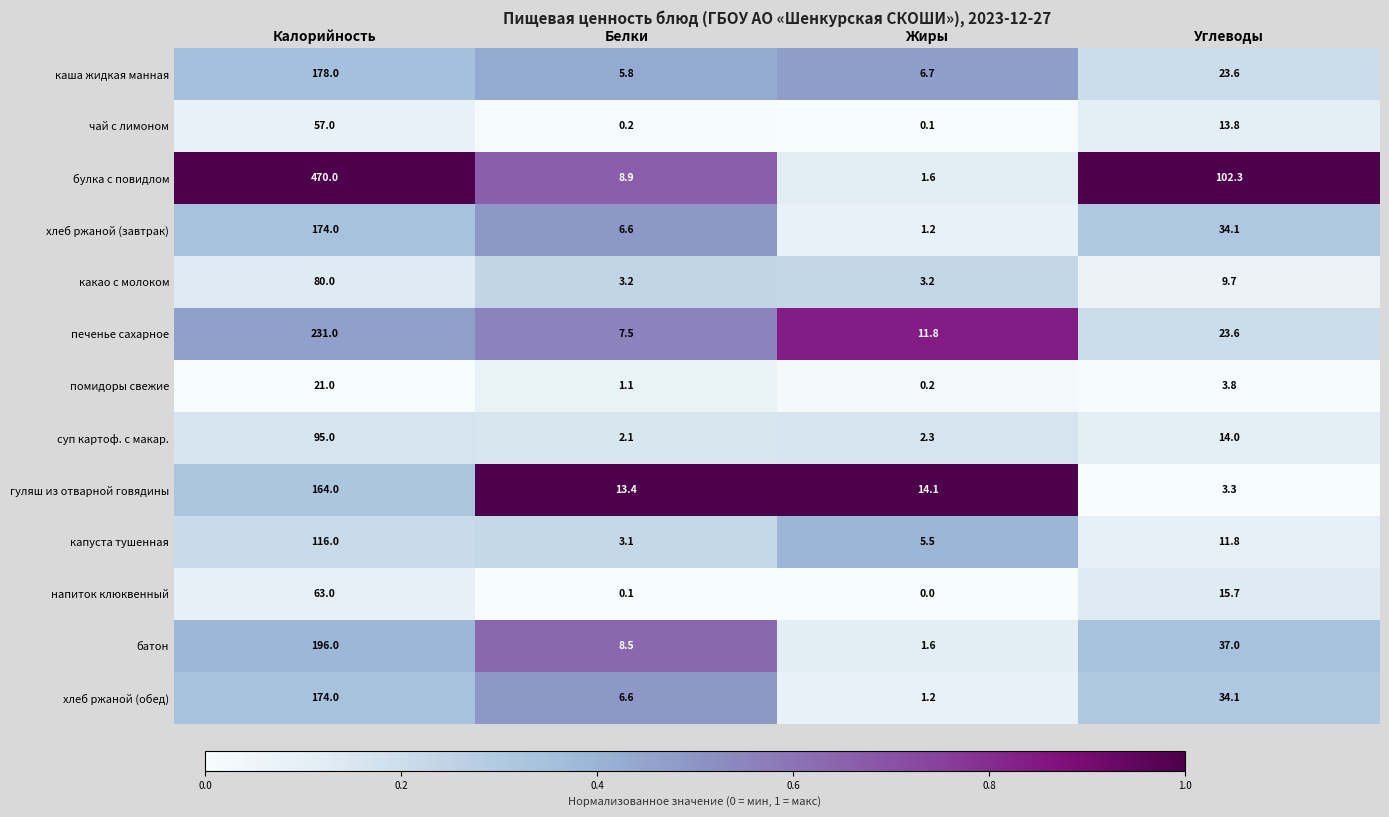

At which category is the sum across all series the highest?

Калорийность